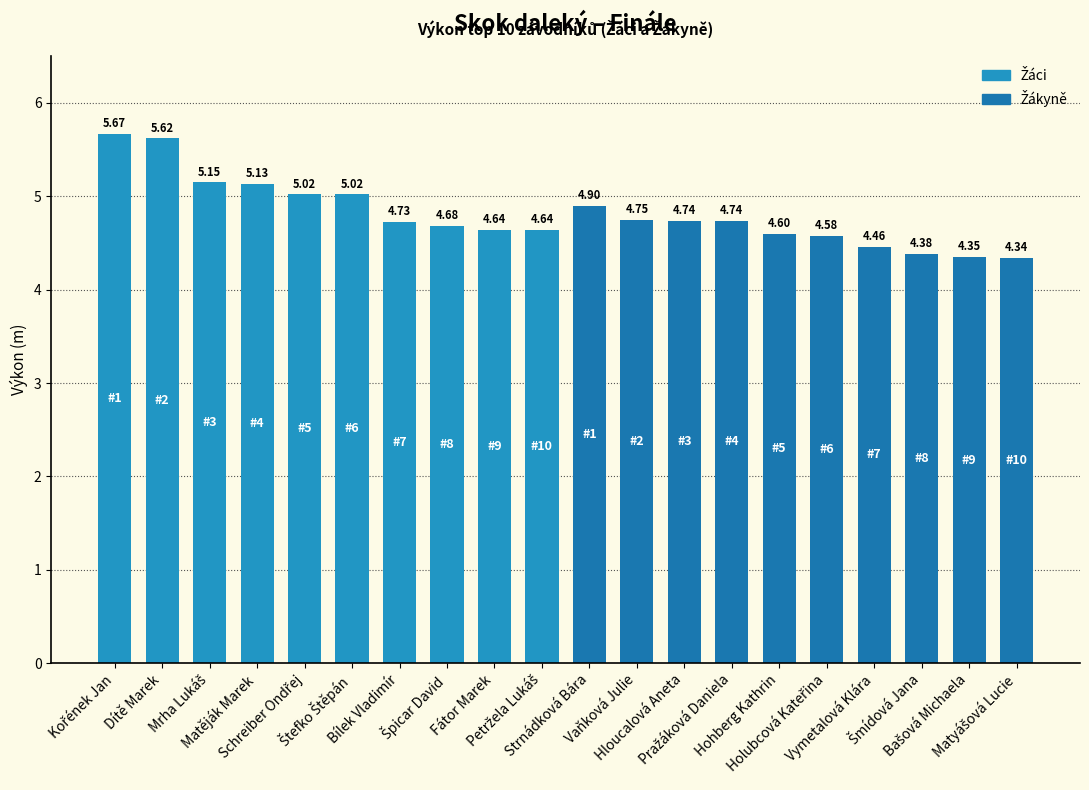

What is the difference between the maximum and minimum values?

1.3